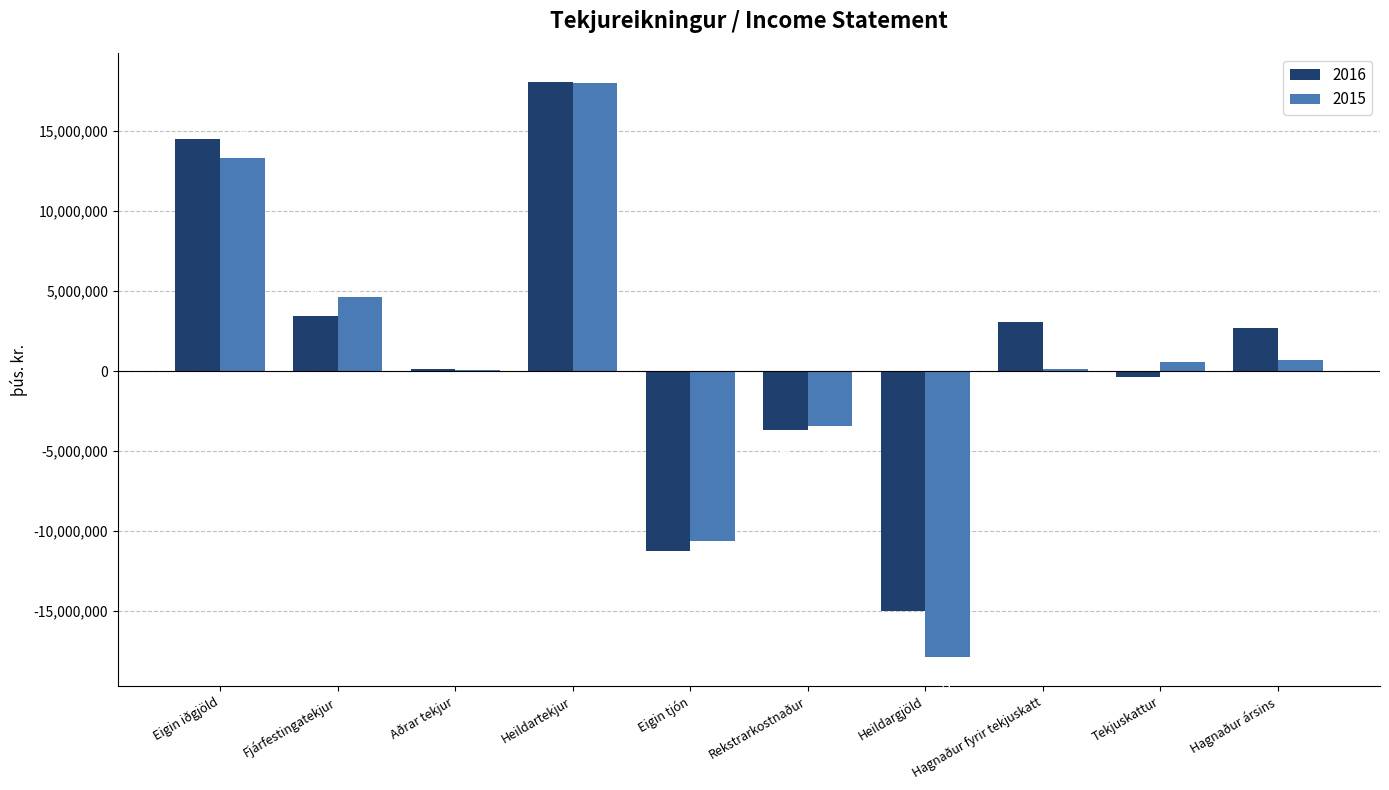

Is the value of 2015 at Aðrar tekjur greater than the value of 2016 at Heildargjöld?

Yes